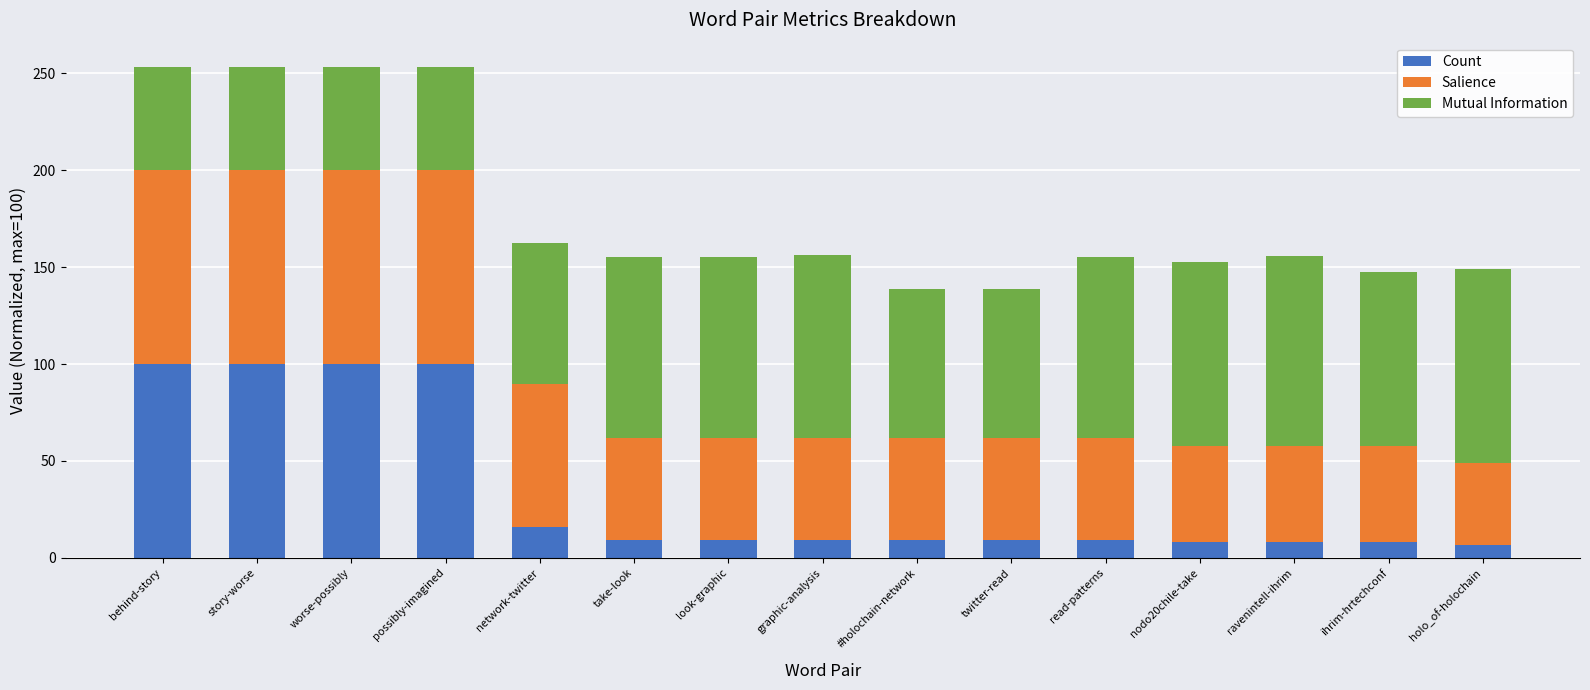

The Count series shows 8.4 at ihrim-hrtechconf. True or false?

True